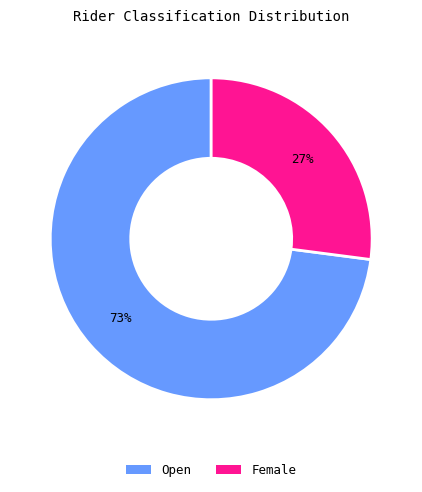

Does any single category account for the majority?

Yes